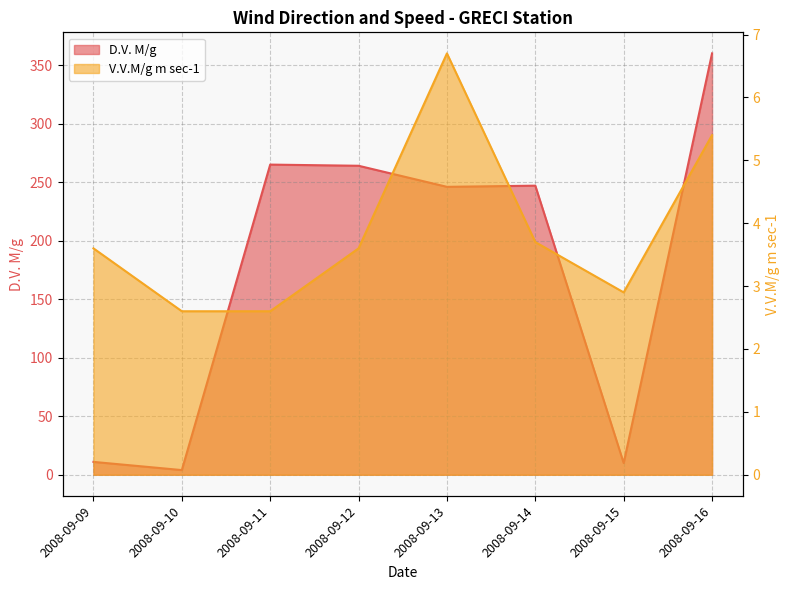

Rank the categories by D.V. M/g value from lowest to highest.

2008-09-10, 2008-09-15, 2008-09-09, 2008-09-13, 2008-09-14, 2008-09-12, 2008-09-11, 2008-09-16